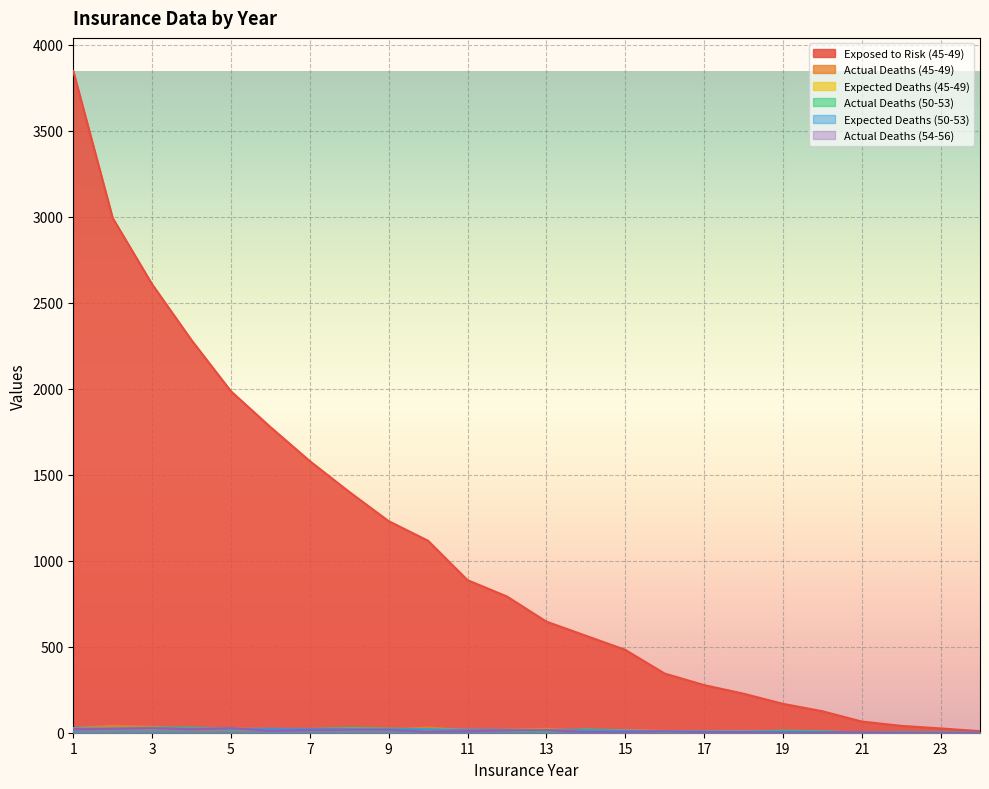

How many lines are shown in the chart?

6